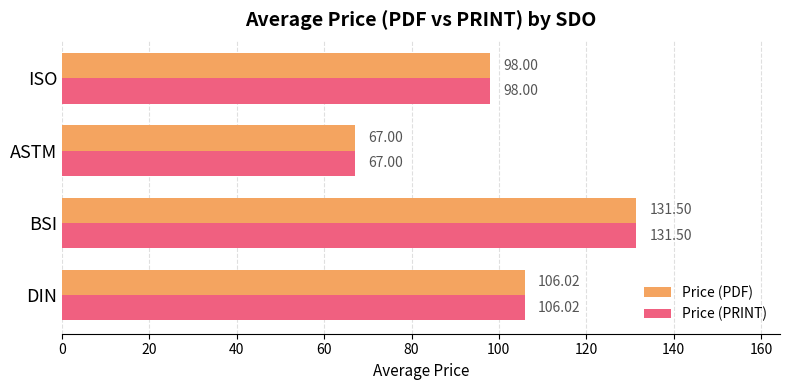

At which label does Price (PRINT) reach its peak?

BSI